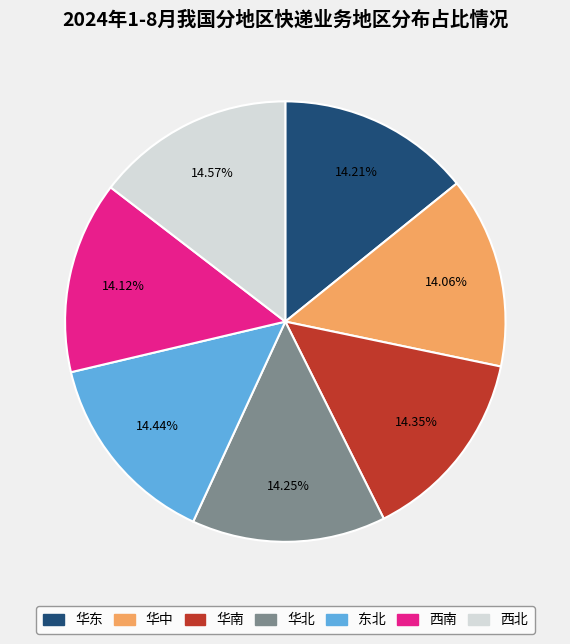

Is 华东 the majority of the pie?

No